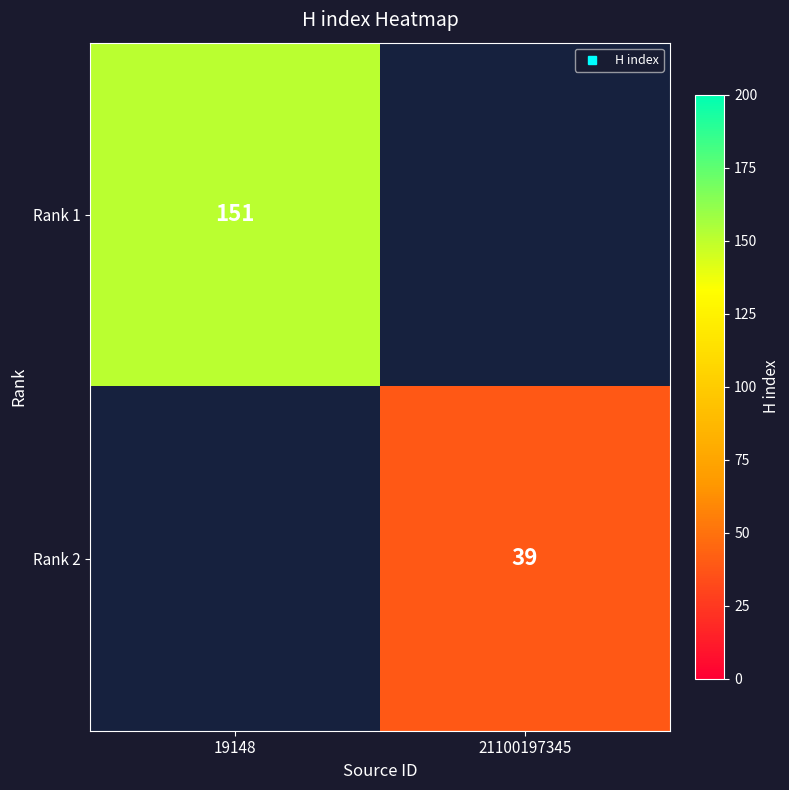

At how many categories does at least one series exceed 63?

1